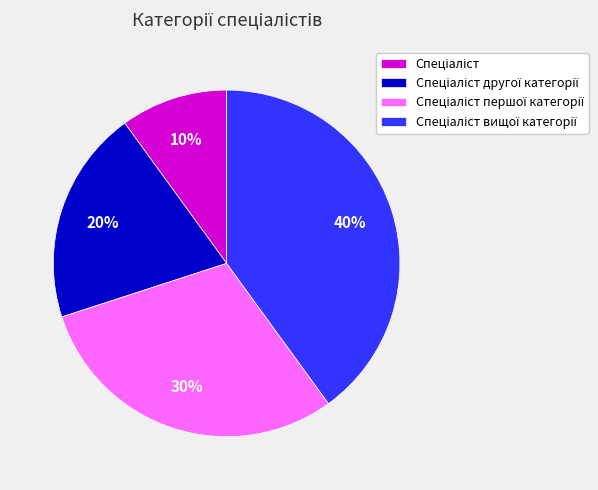

Does any single category account for the majority?

No